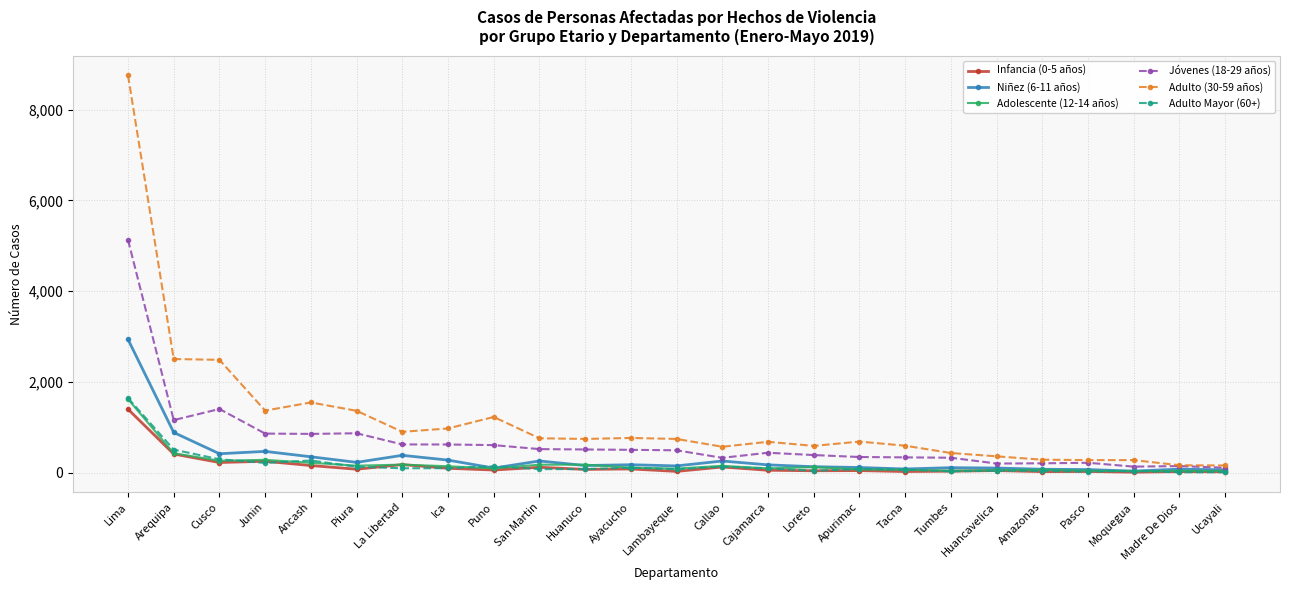

What is the label of the 4th point from the right?

Pasco